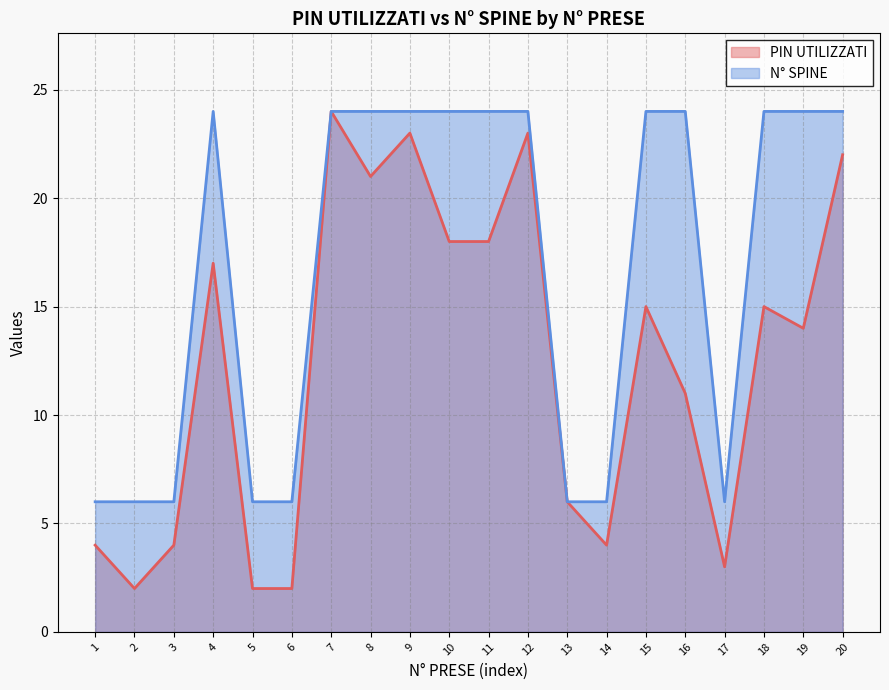

List the series in order of their overall mean, lowest first.

PIN UTILIZZATI, N° SPINE